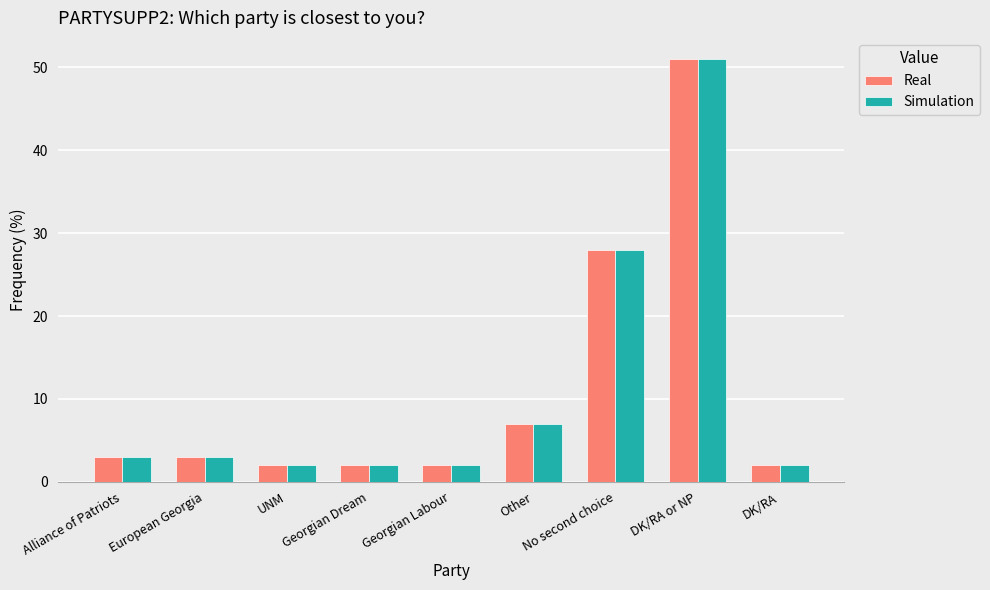

At which label does Real reach its peak?

DK/RA or NP